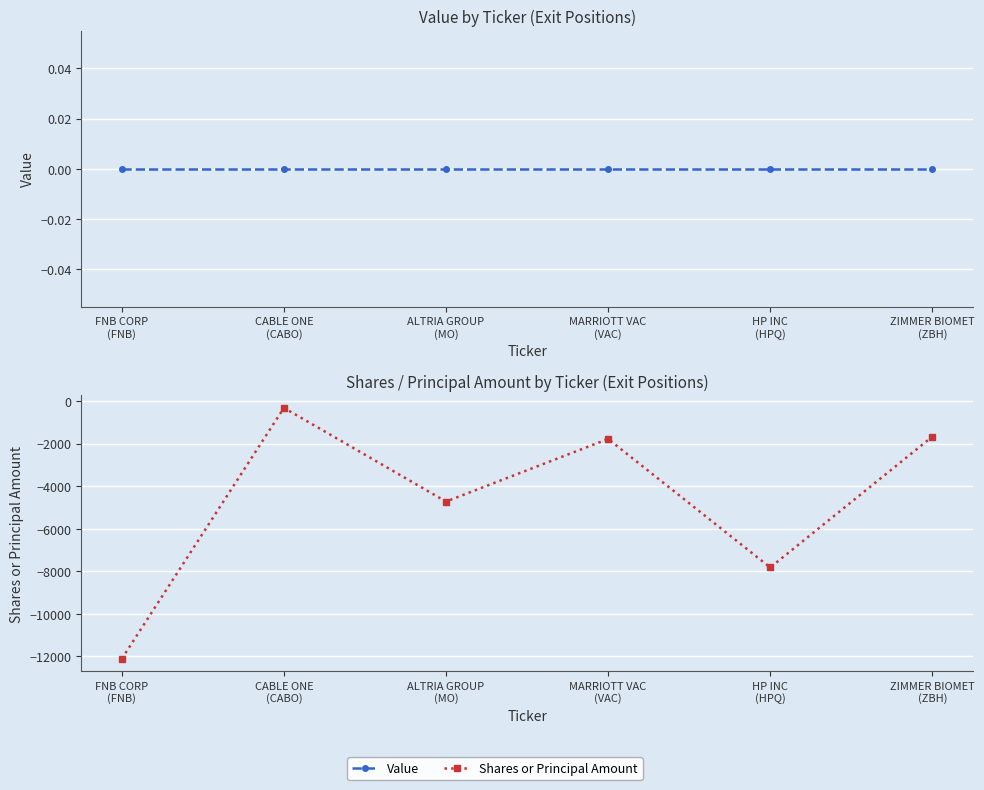

At which label is Value closest to 0?

FNB CORP
(FNB)